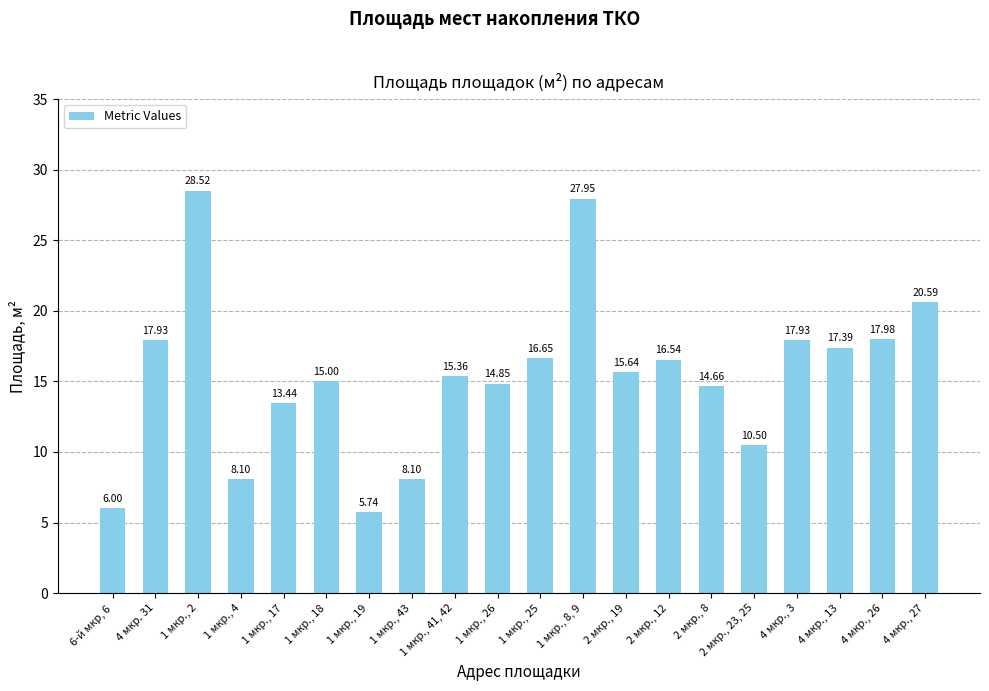

What is the change in value from 1 мкр., 26 to 4 мкр., 27?

+5.7